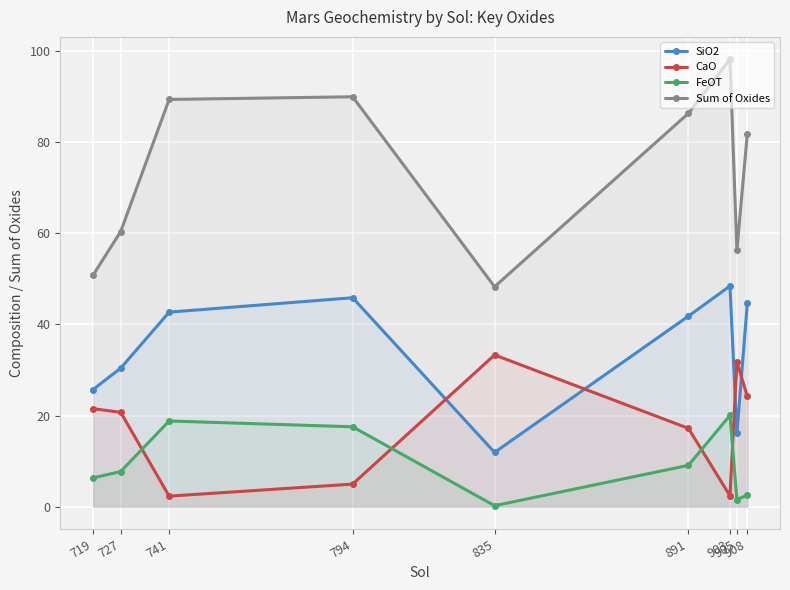

Count the number of categories in the chart.

9